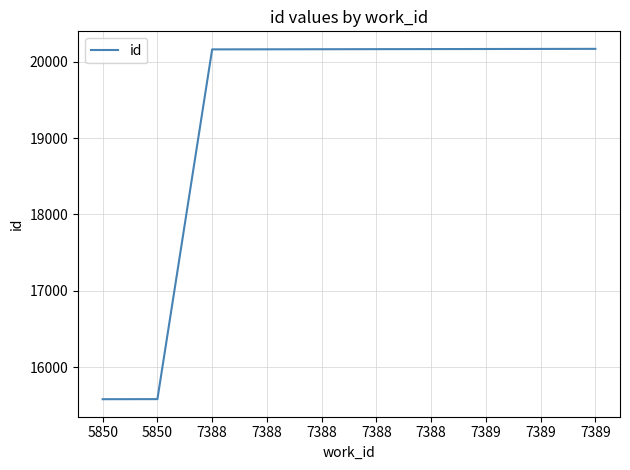

At which label is the value closest to 17874?

7388